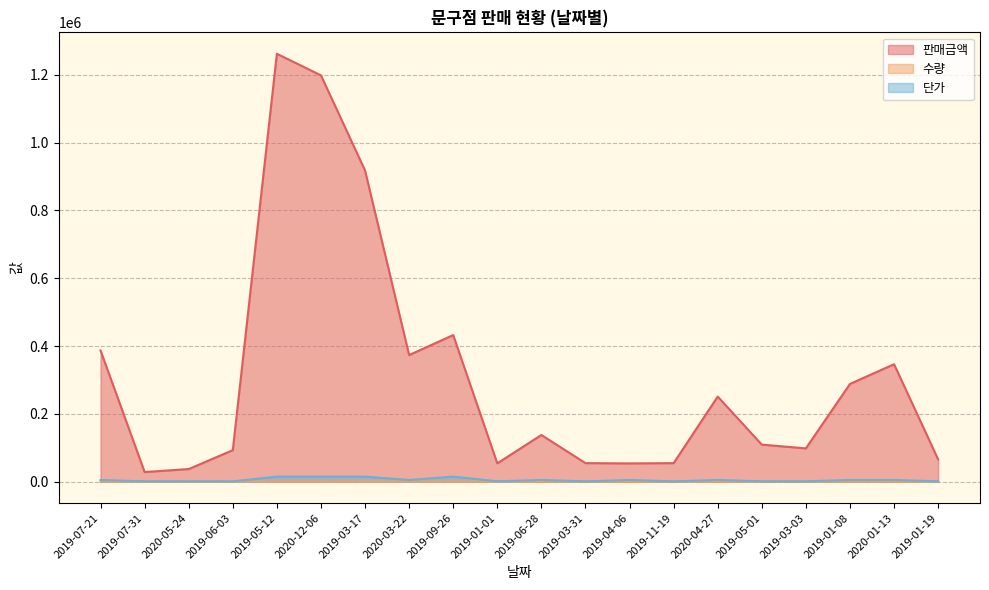

Reading left to right, list all the values displayed in this chart.

판매금액: 2019-07-21=387000	2019-07-31=28420	2020-05-24=37240	2019-06-03=93000	2019-05-12=1262250	2020-12-06=1198500	2019-03-17=918000	2020-03-22=373500	2019-09-26=432450	2019-01-01=54096	2019-06-28=137750	2019-03-31=54720	2019-04-06=53900	2019-11-19=54720	2020-04-27=251100	2019-05-01=109296	2019-03-03=98256	2019-01-08=288300	2020-01-13=346500	2019-01-19=65664
수량: 2019-07-21=86	2019-07-31=29	2020-05-24=38	2019-06-03=100	2019-05-12=99	2020-12-06=94	2019-03-17=68	2020-03-22=83	2019-09-26=31	2019-01-01=46	2019-06-28=29	2019-03-31=57	2019-04-06=11	2019-11-19=57	2020-04-27=54	2019-05-01=99	2019-03-03=89	2019-01-08=62	2020-01-13=77	2019-01-19=57
단가: 2019-07-21=5000	2019-07-31=1000	2020-05-24=1000	2019-06-03=1000	2019-05-12=15000	2020-12-06=15000	2019-03-17=15000	2020-03-22=5000	2019-09-26=15000	2019-01-01=1200	2019-06-28=5000	2019-03-31=1000	2019-04-06=5000	2019-11-19=1000	2020-04-27=5000	2019-05-01=1200	2019-03-03=1200	2019-01-08=5000	2020-01-13=5000	2019-01-19=1200